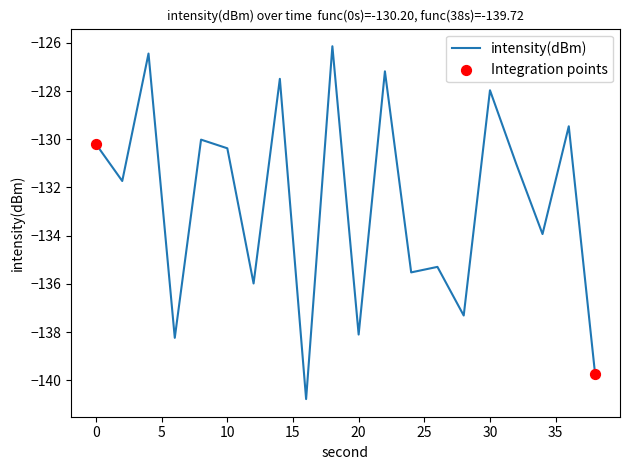

What is the difference between the maximum and minimum values?

14.6